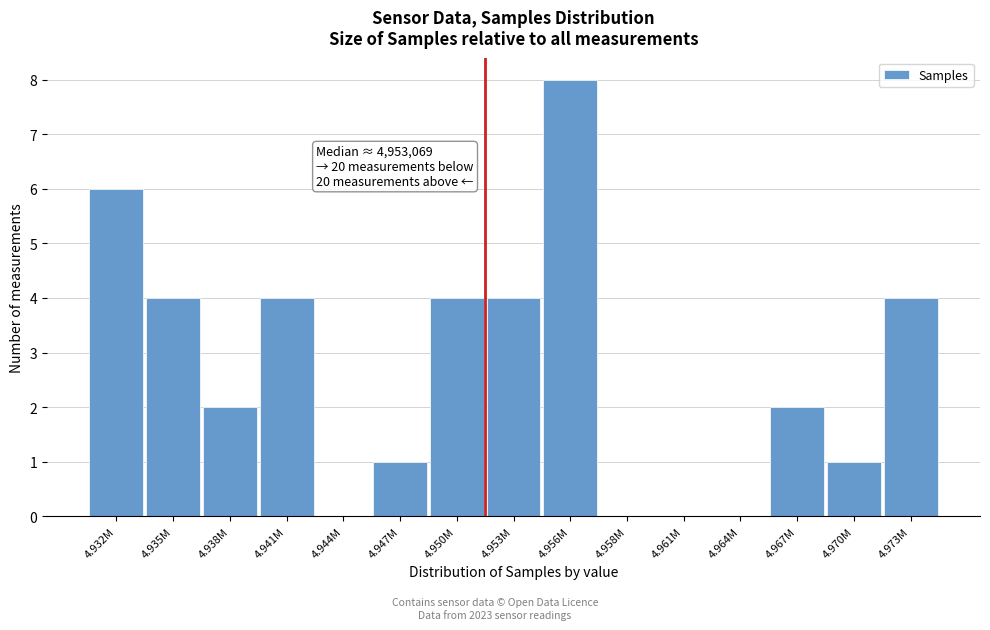

Reading left to right, transcribe all the data shown in this chart.

4.932M=6	4.935M=4	4.938M=2	4.941M=4	4.944M=0	4.947M=1	4.950M=4	4.953M=4	4.956M=8	4.958M=0	4.961M=0	4.964M=0	4.967M=2	4.970M=1	4.973M=4